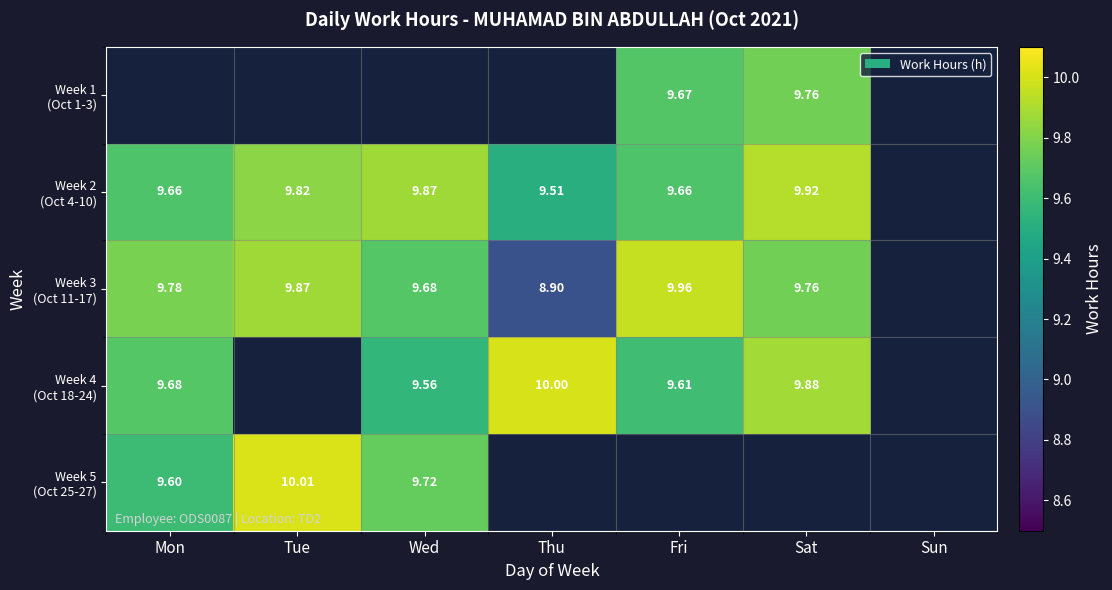

What value does the Week 3 (Oct 11-17) series have at Fri?

10.0